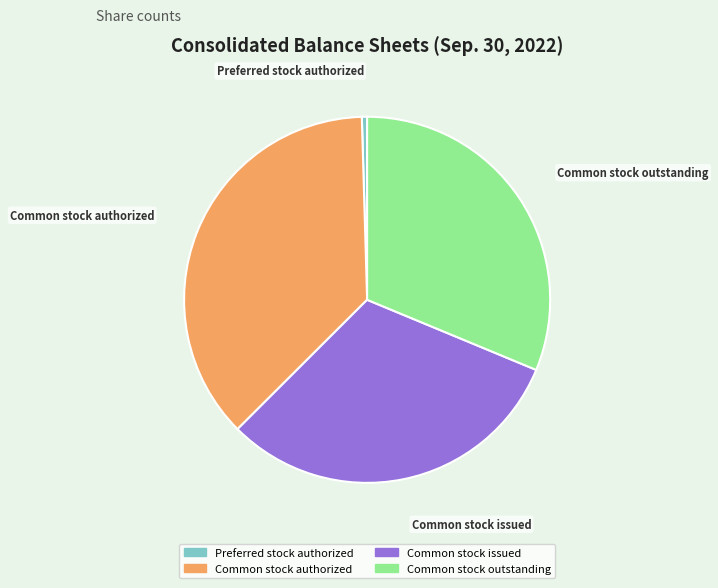

The Preferred stock authorized slice represents 0% of the pie. True or false?

True